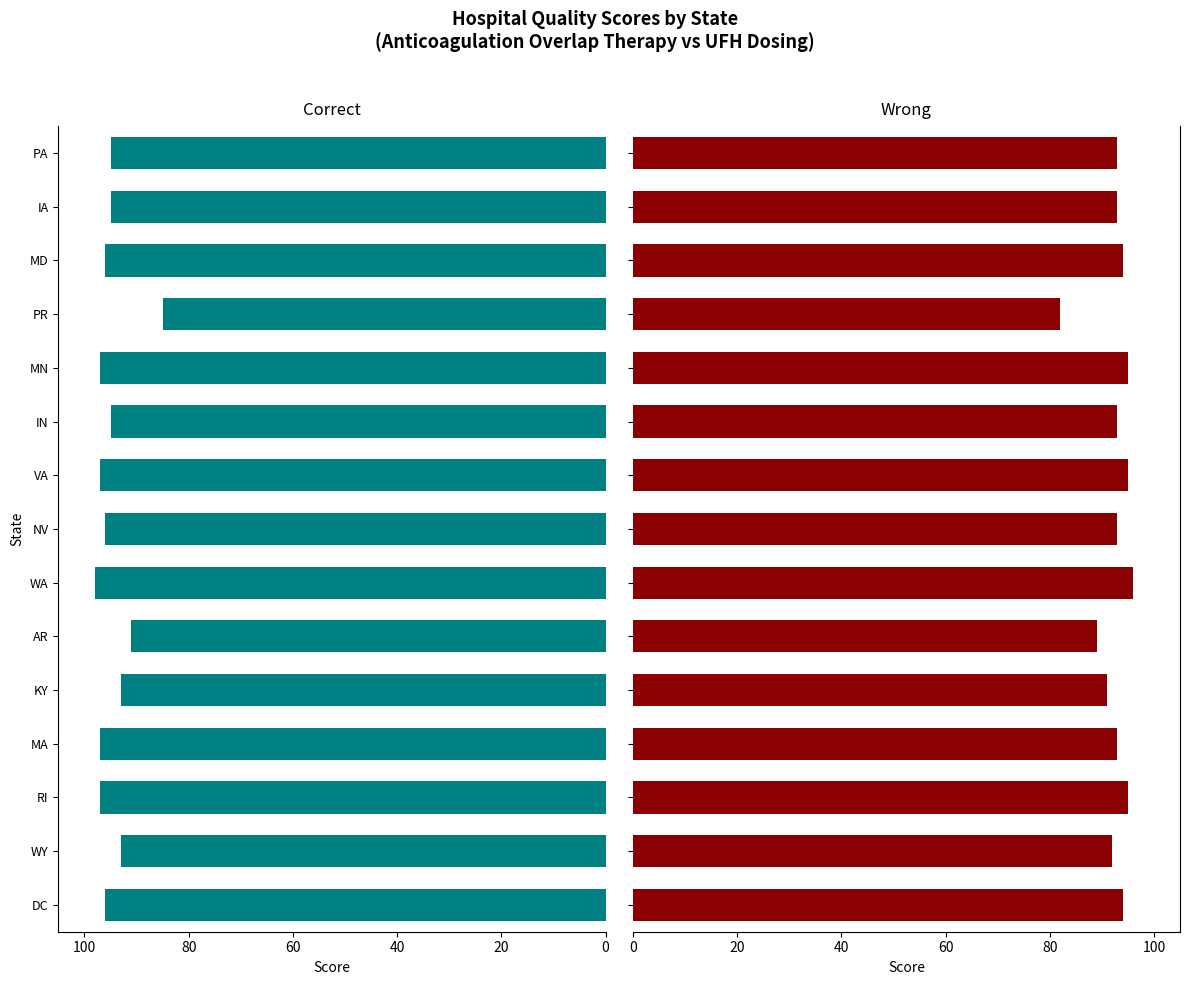

The UFH dosing series shows 29 at NV. True or false?

False